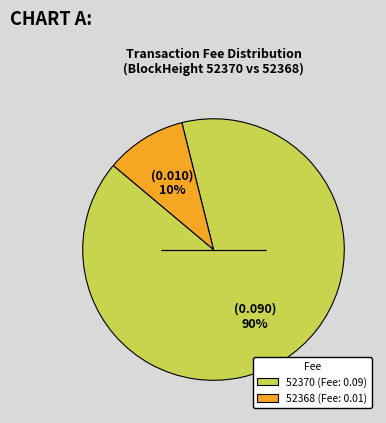

To the nearest percent, what portion does 52370 represent?

90%